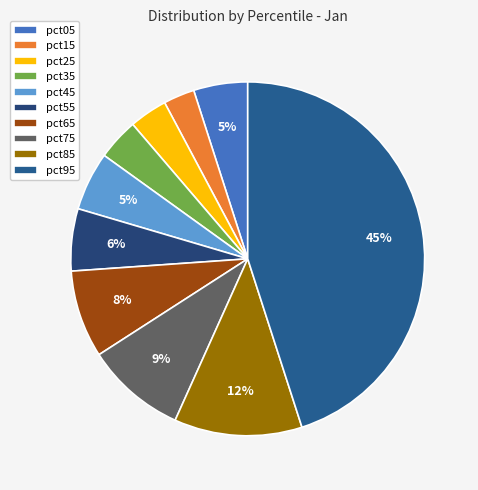

Is it true that pct35 is 15% of the pie?

False